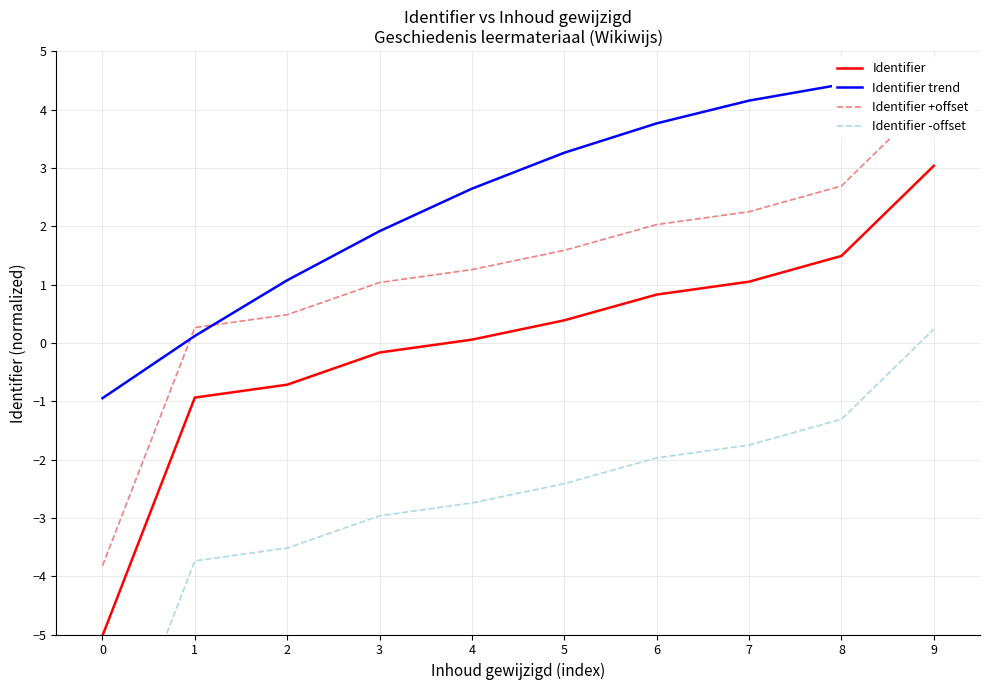

Between 0 and 8, which series saw the biggest shift?

Identifier